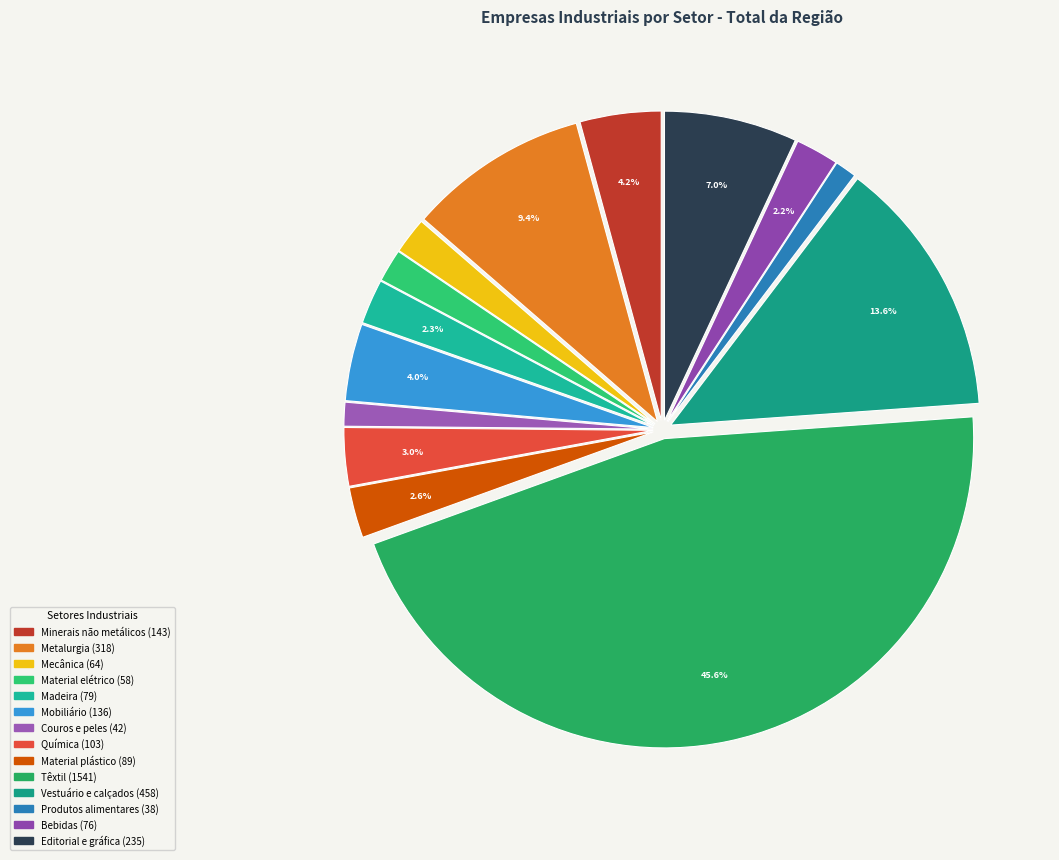

To the nearest percent, what is the difference between the largest and smallest slice percentages?

44%